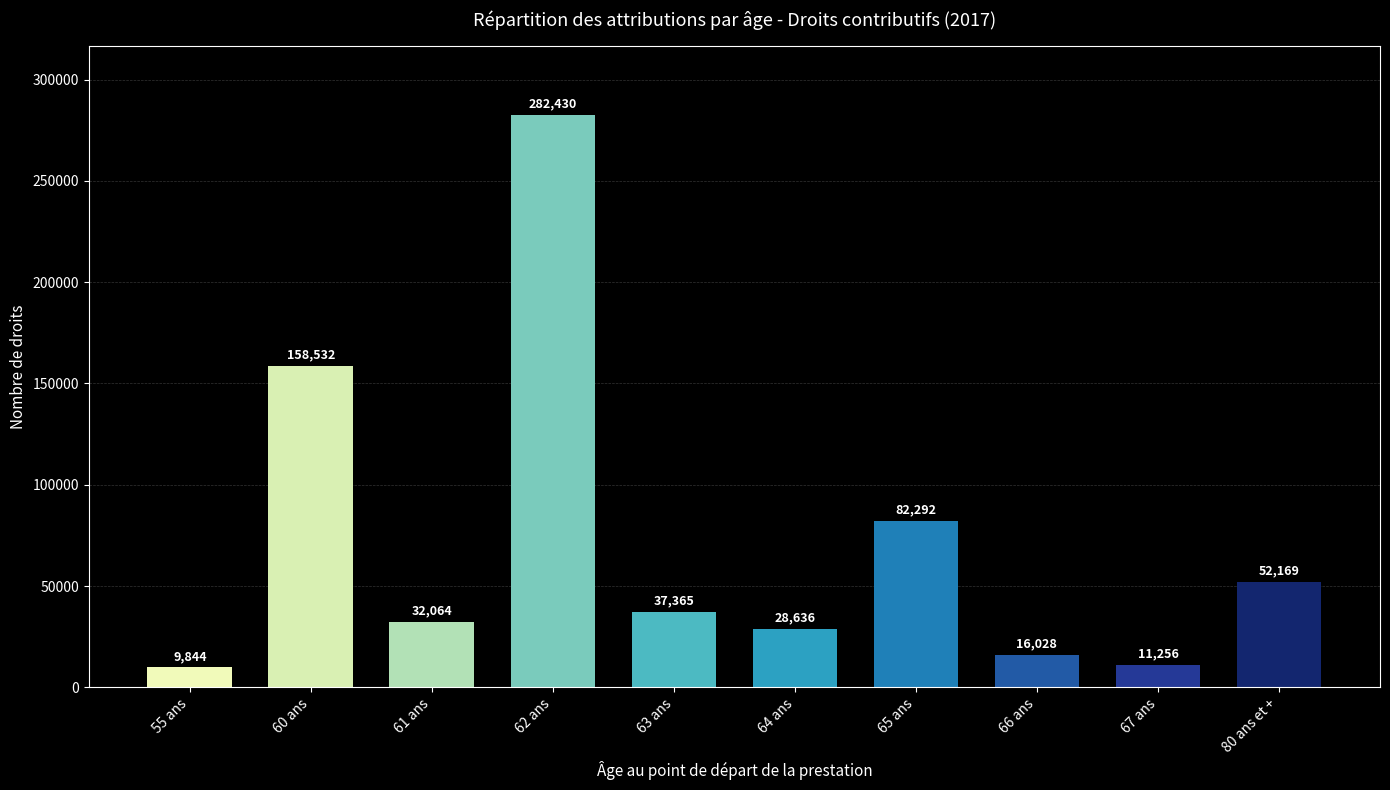

Is it true that the value at 67 ans is 11256?

True